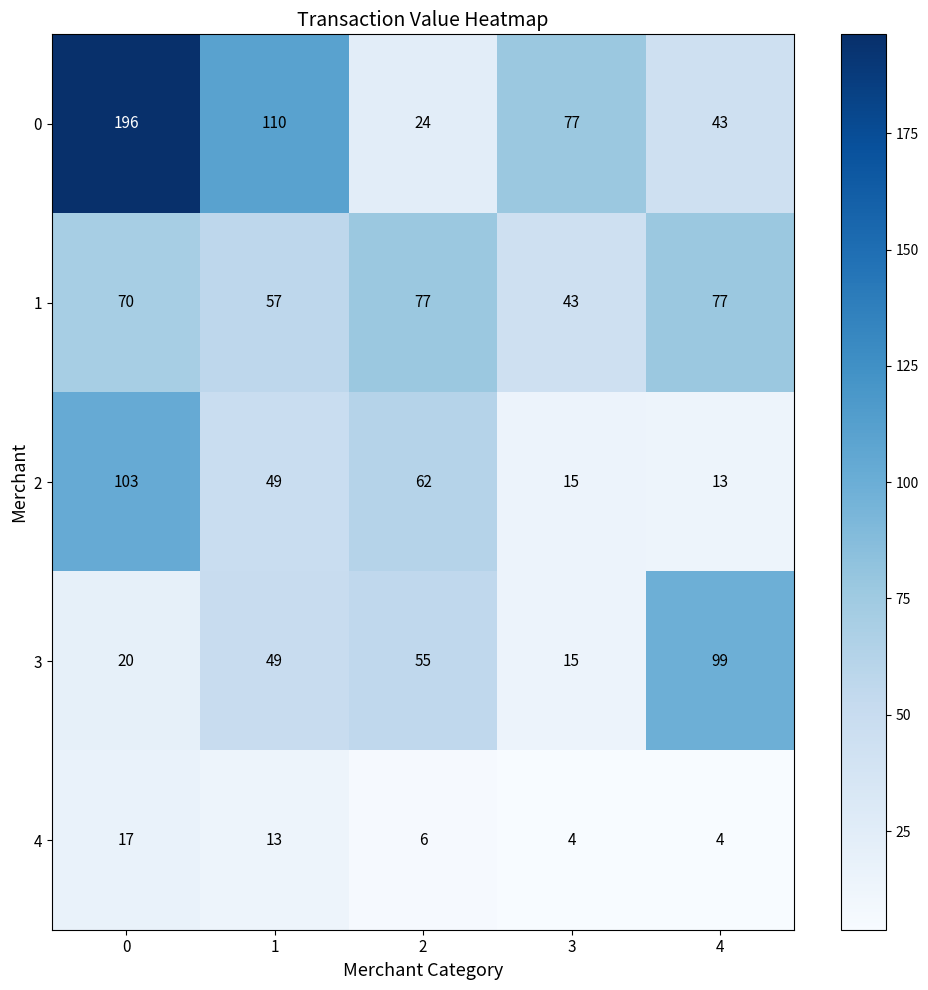

Which series has the largest total across all categories?

0